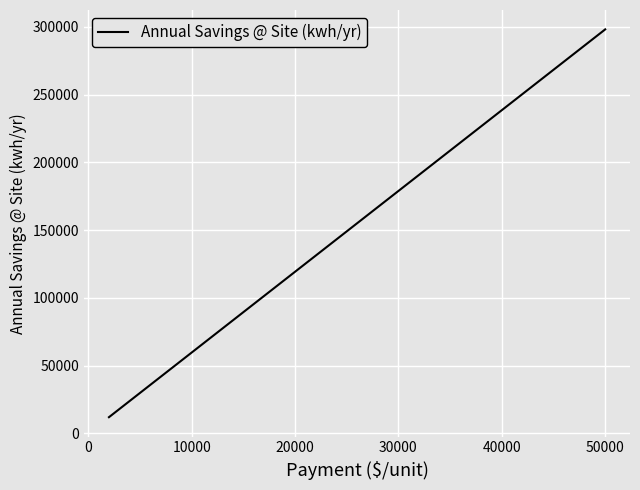

What is the difference between the maximum and minimum values?

286248